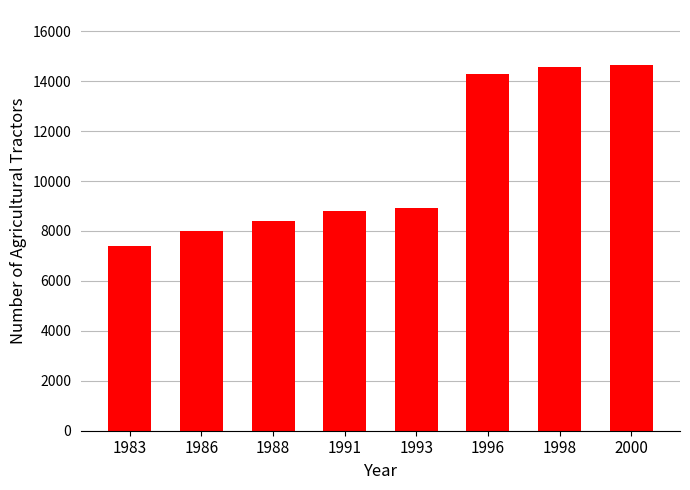

What is the value of the 5th bar from the left?

8900